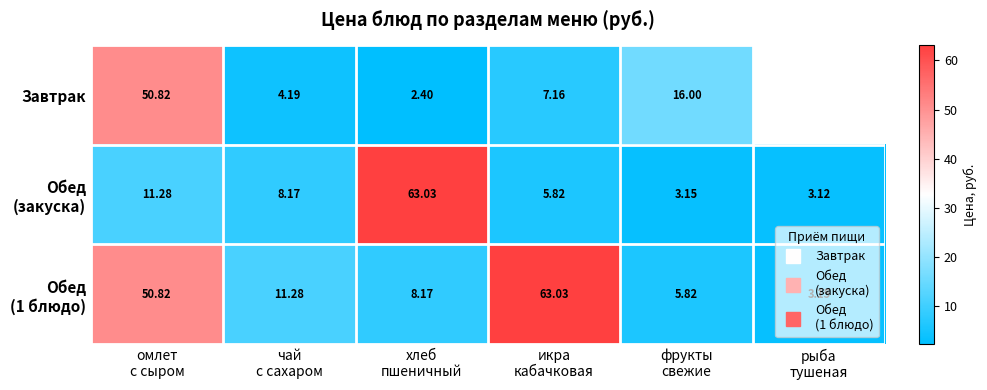

Count the number of data series in this chart.

3